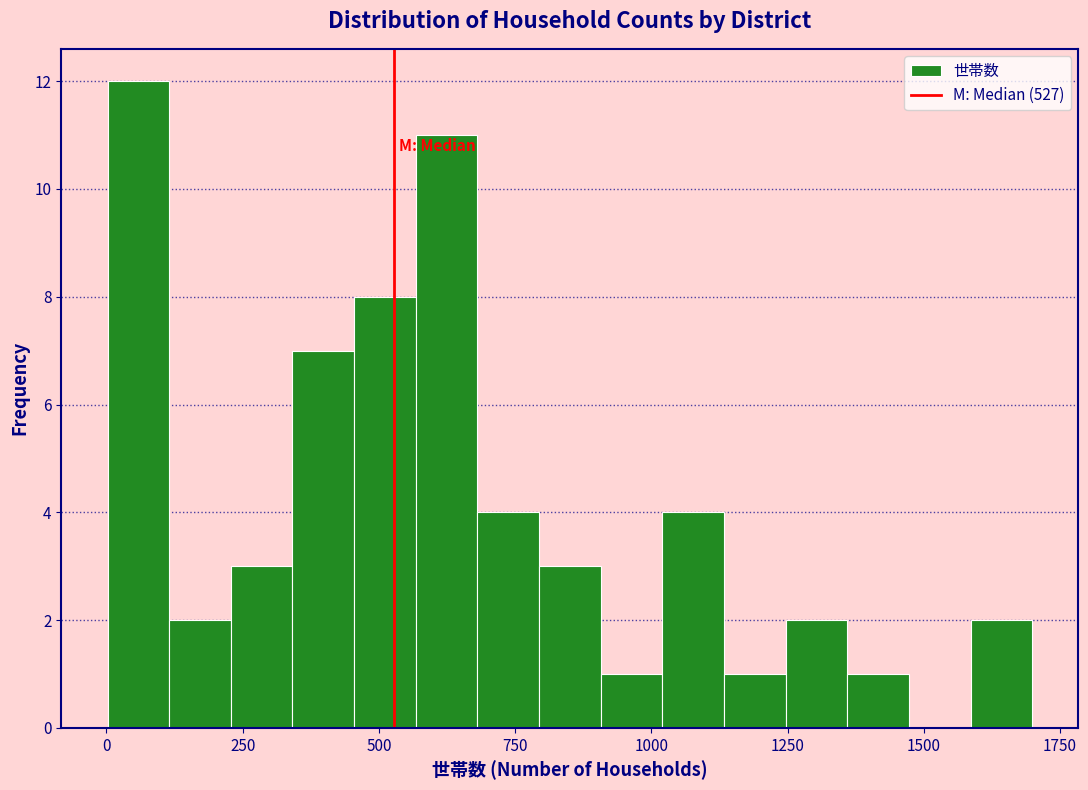

Around what value on the x-axis is the tallest bar? Give the approximate position of its centre, as read against the axis.

50